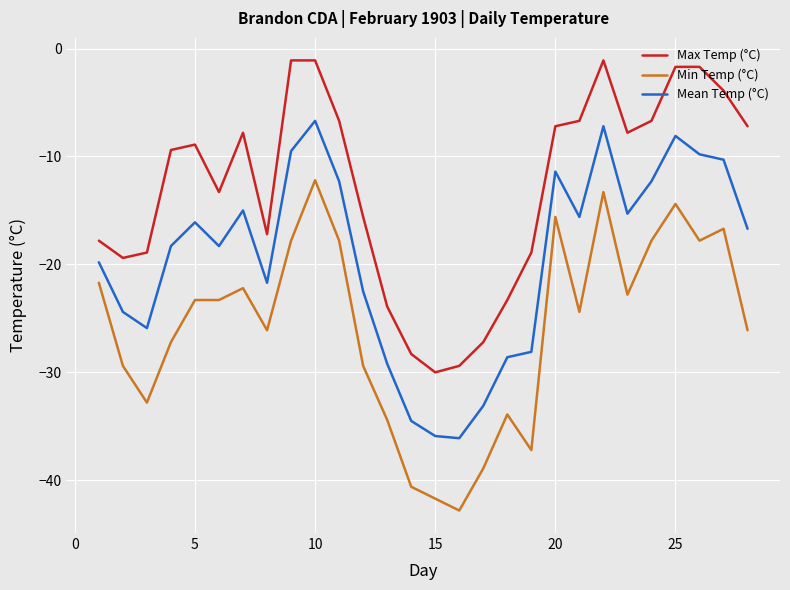

What is the highest value of the Min Temp (°C) series?

-12.2